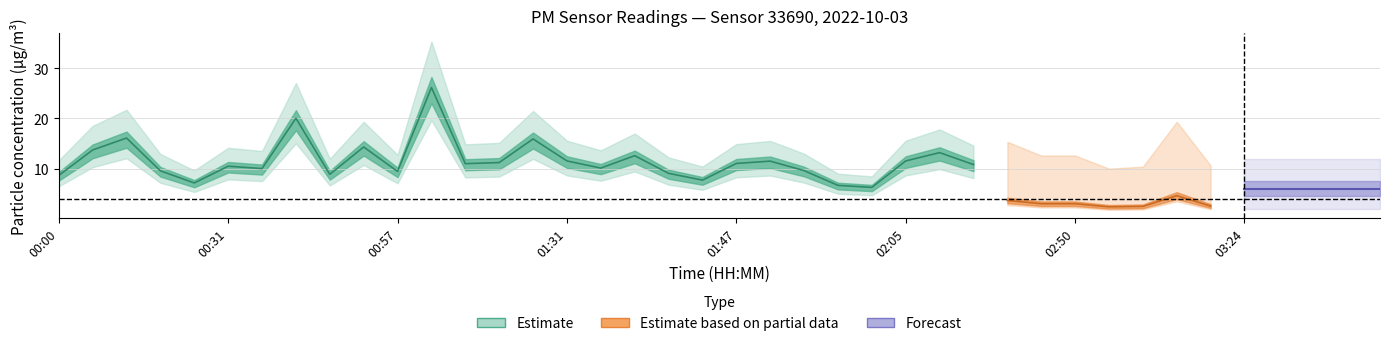

The P1 series shows 4.7 at 02:05. True or false?

False